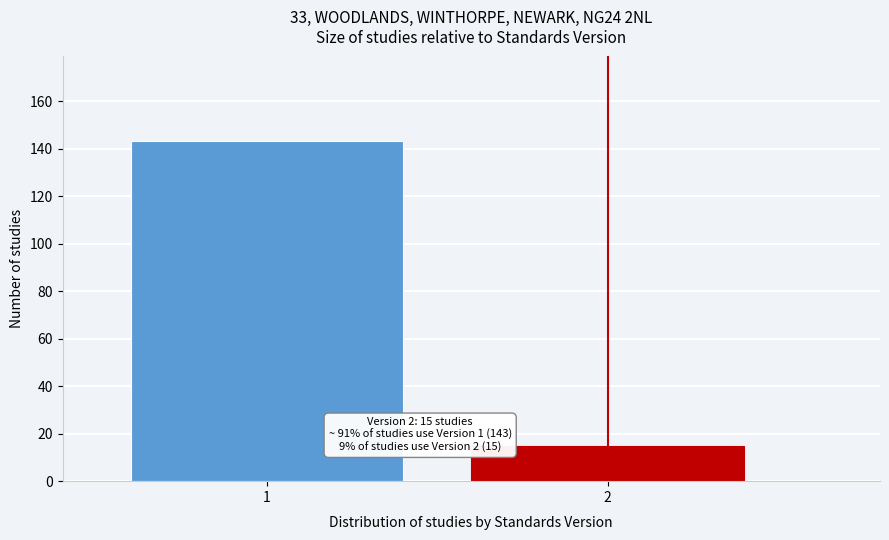

Reading left to right, what are all the values shown in this chart?

1=143	2=15